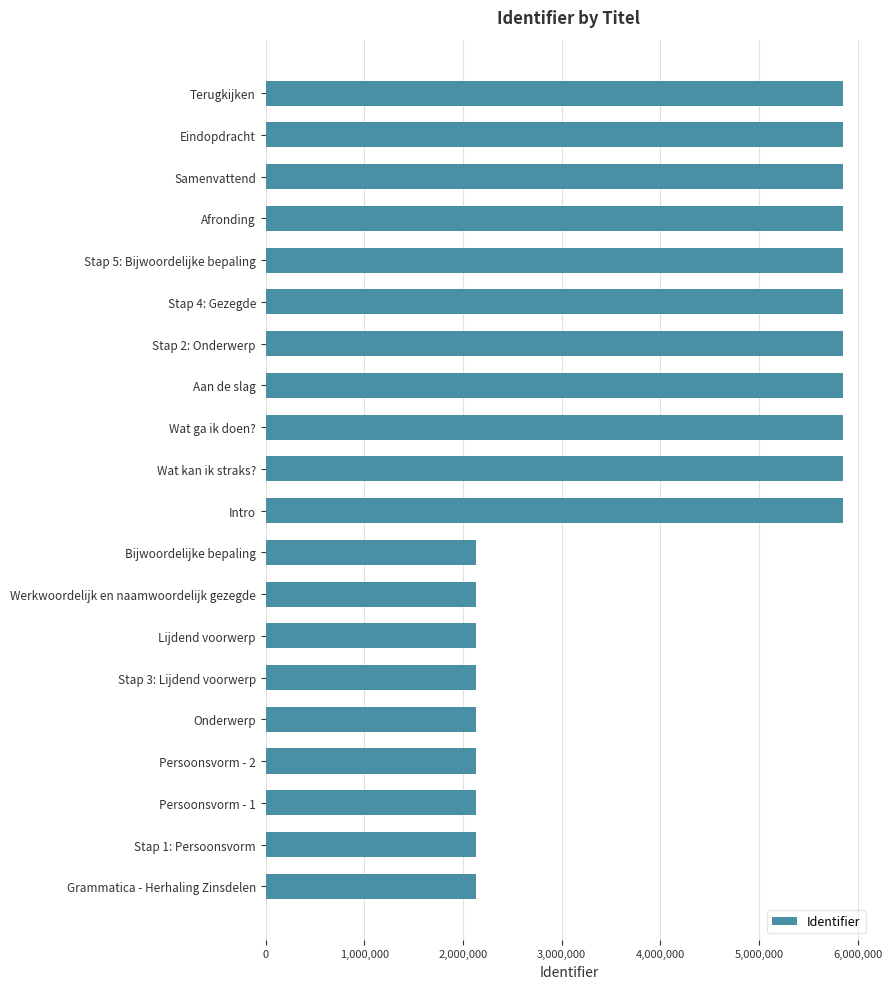

What is the minimum value shown in the chart?

2137284